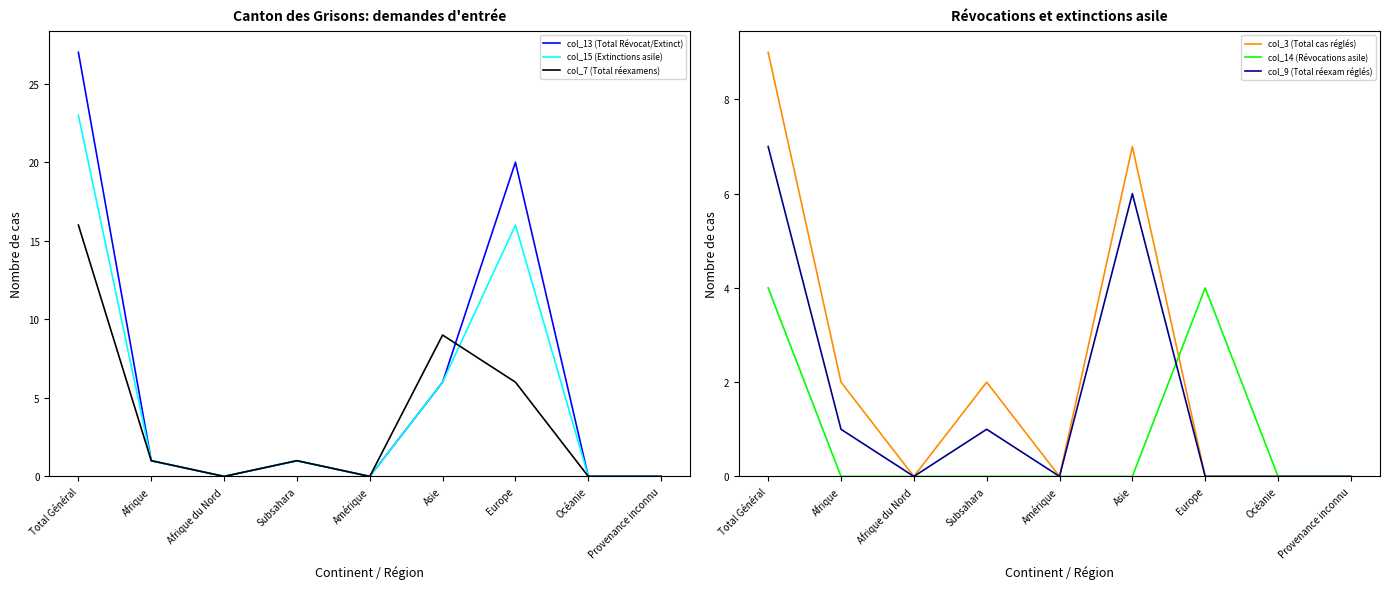

What value does the col_15 (Extinctions asile) series have at Total Général, to the nearest 5?

25